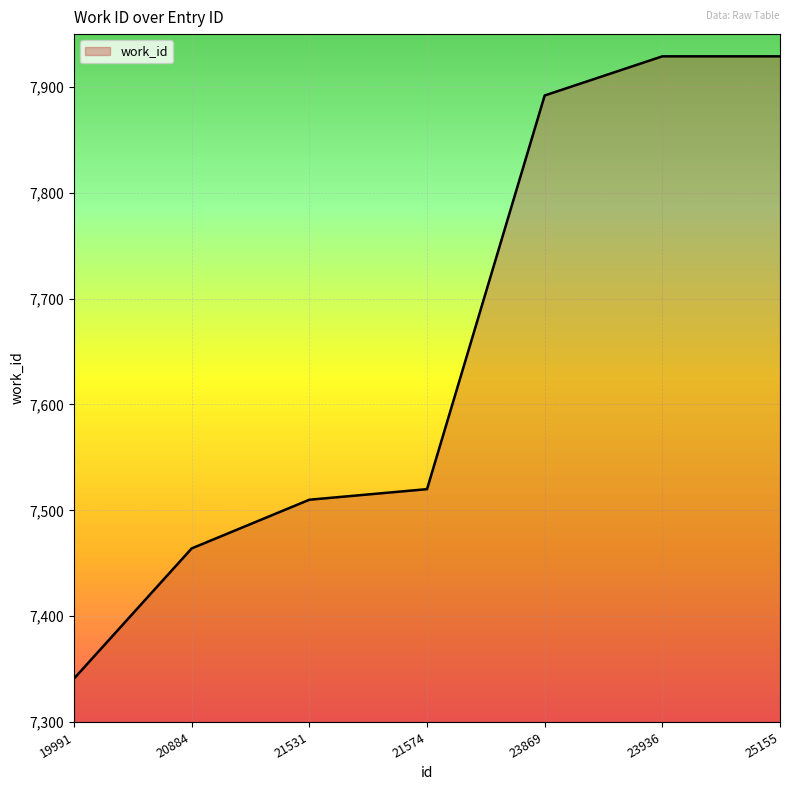

What is the sum of all values?

53585